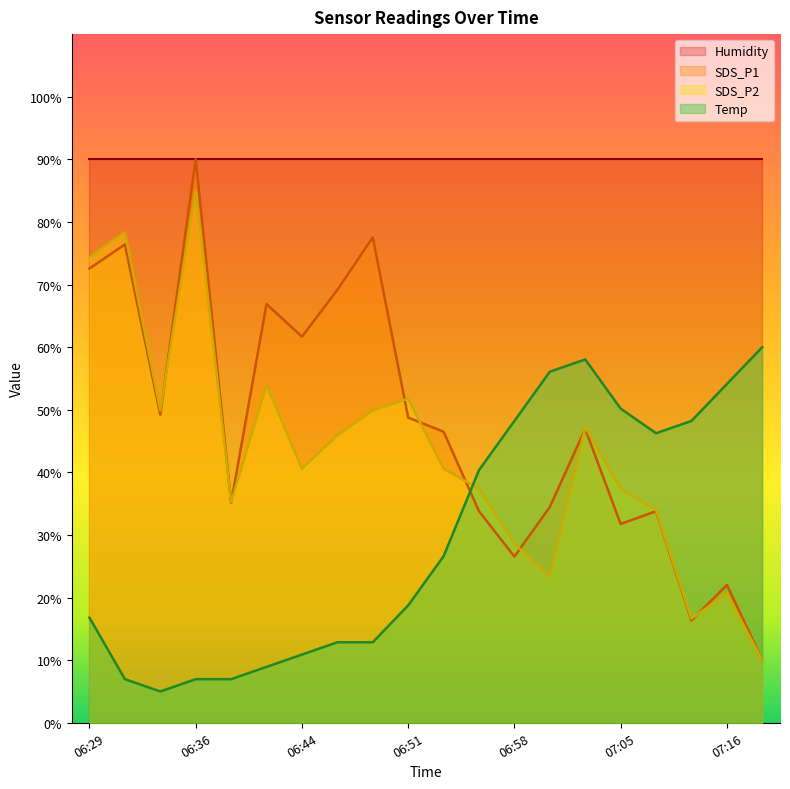

True or false: SDS_P2 has more than 0 points higher than both neighbors.

True